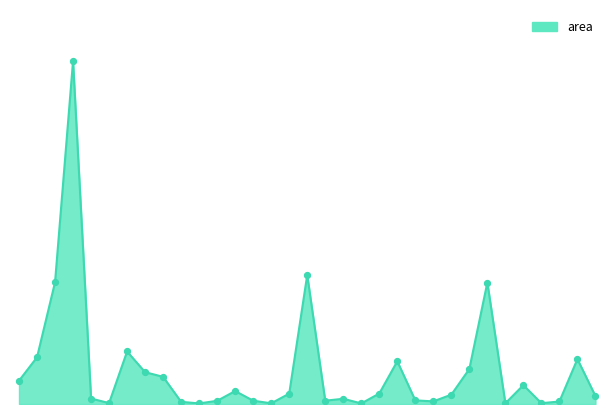

Is this an area chart (filled region under the line)?

Yes